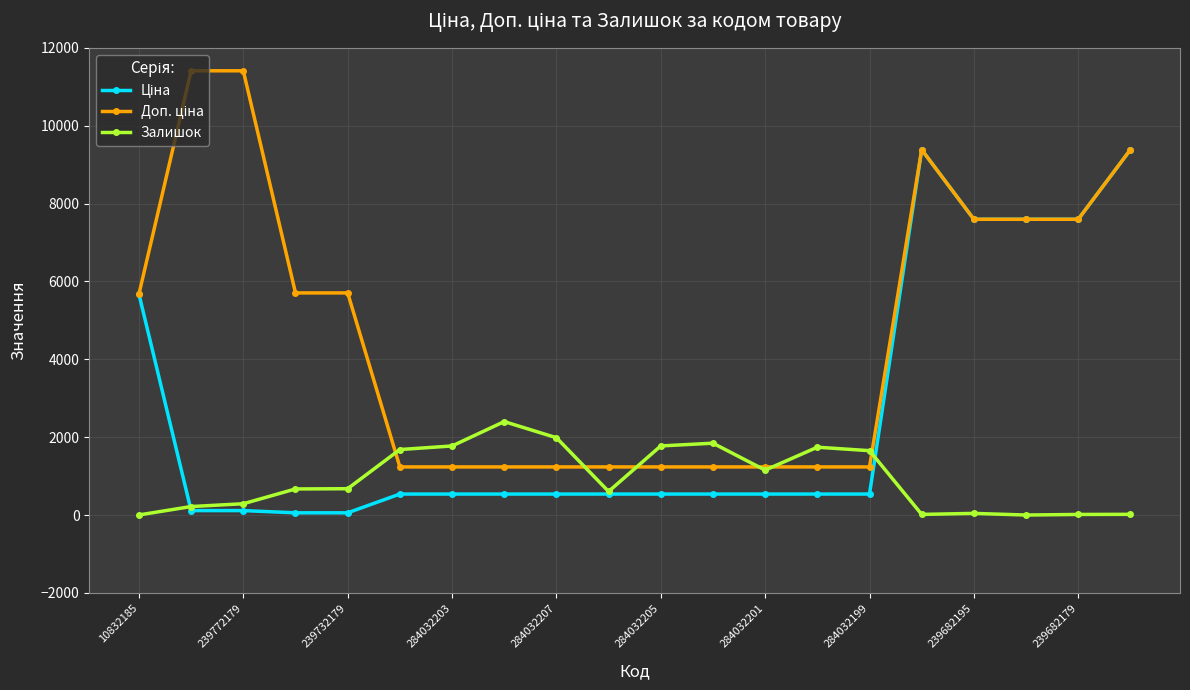

True or false: Залишок has more than 1 interior local peaks.

True